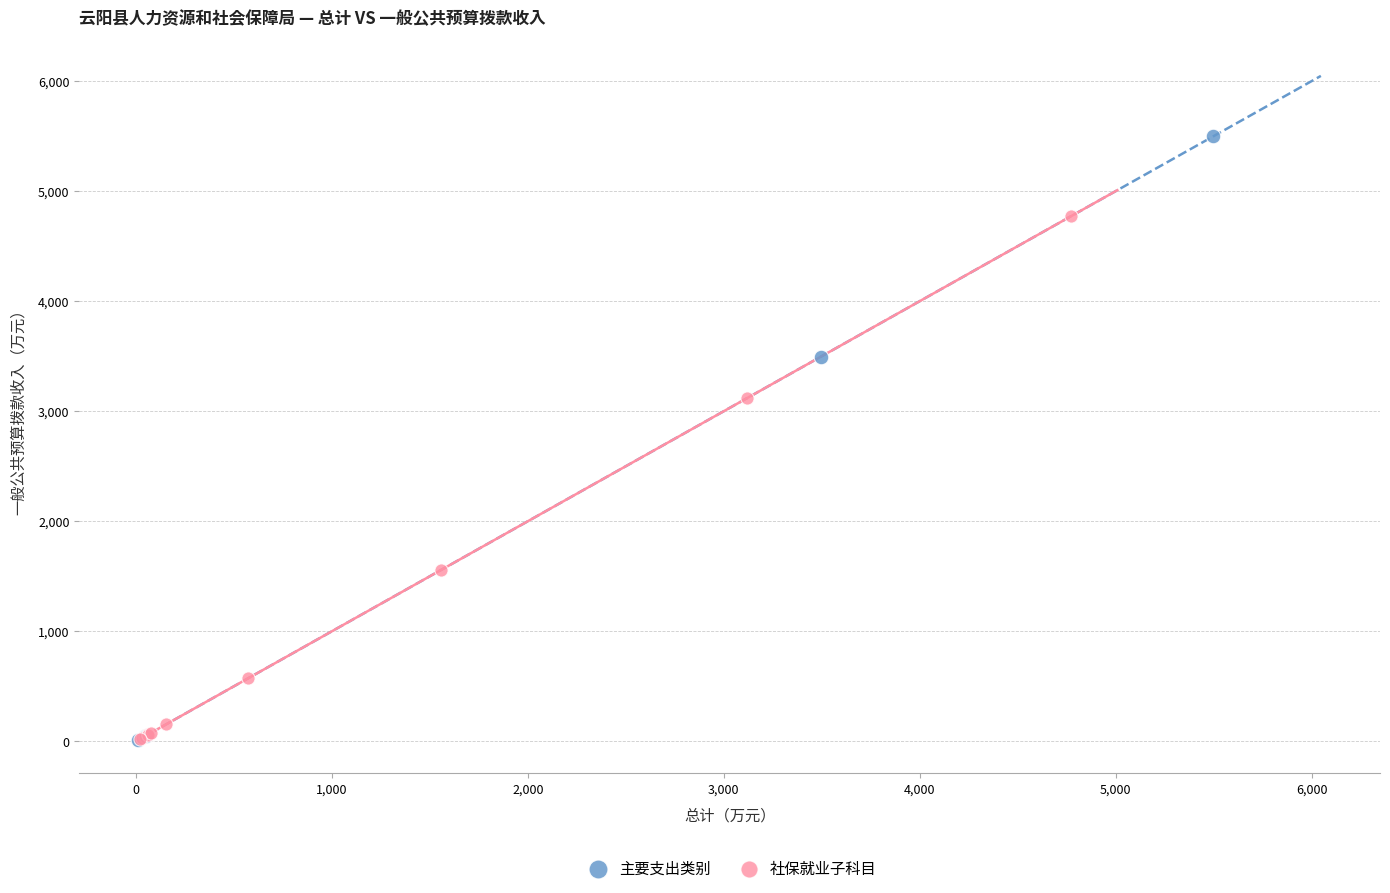

Which series has the largest Y range (max minus min)?

主要支出类别